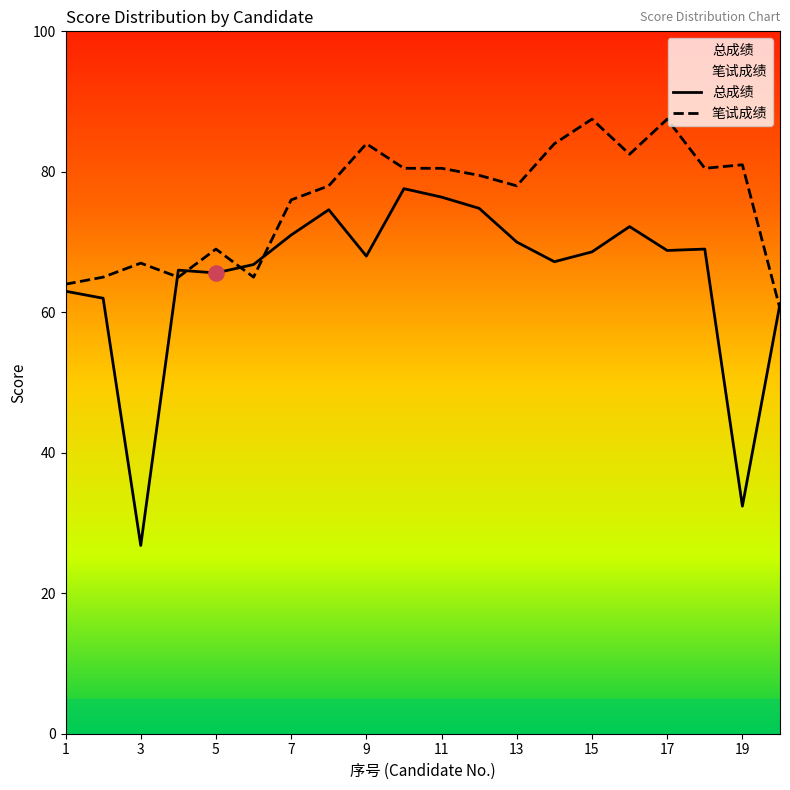

Which series has the largest Y range (max minus min)?

总成绩